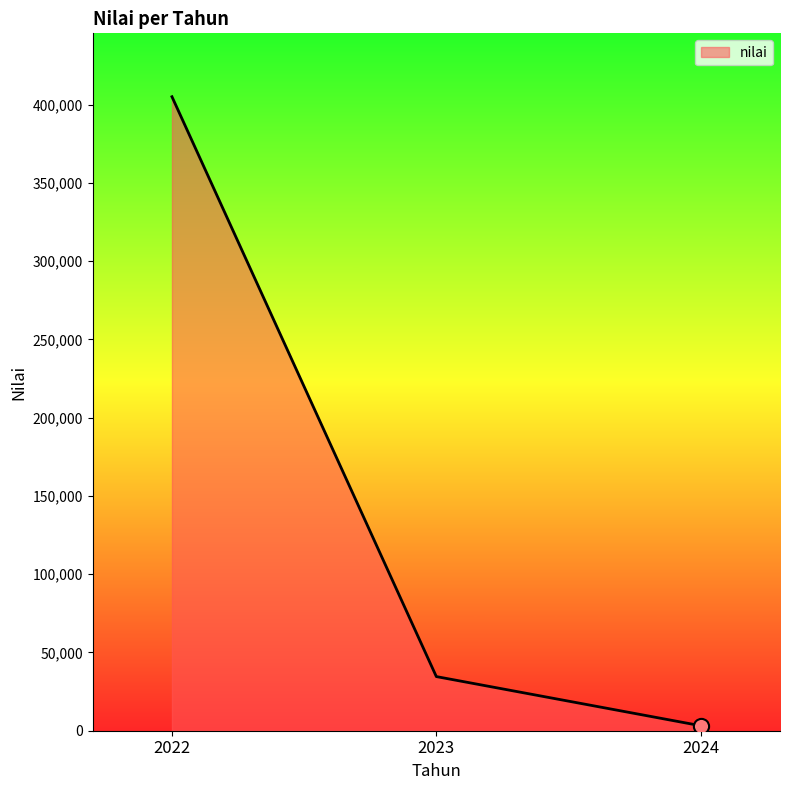

What is the change in value from 2022 to 2024?

-401922